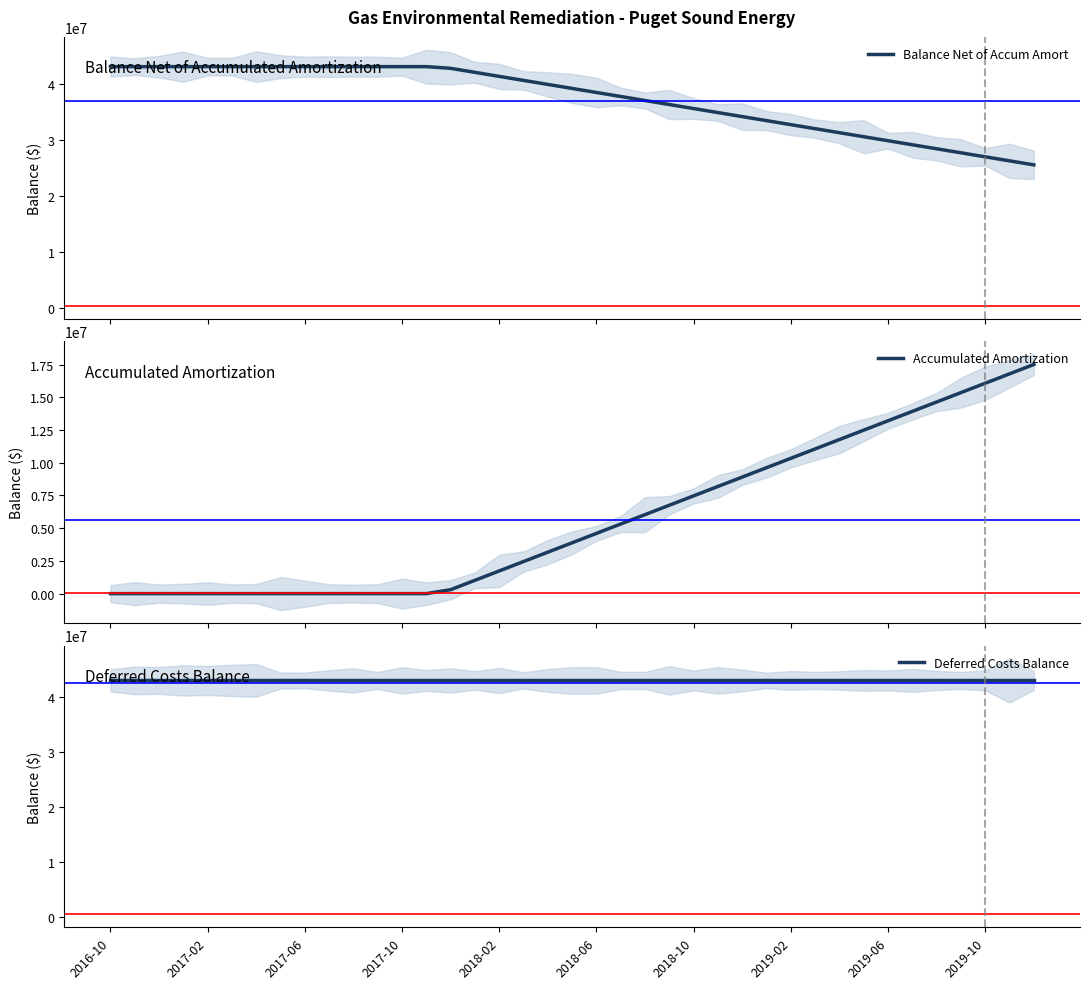

What is the label of the 7th point from the left?

2018-10